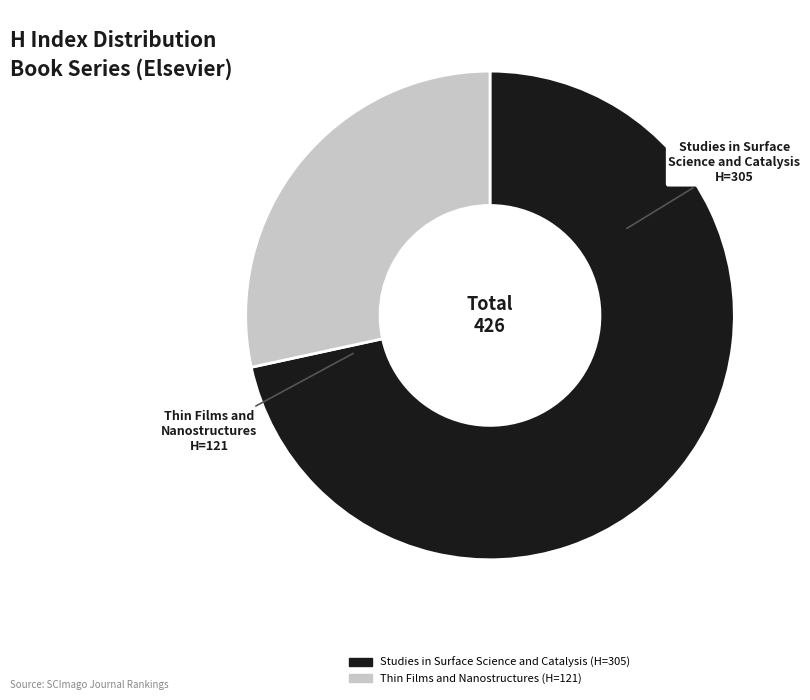

How many slices are in this pie chart?

2